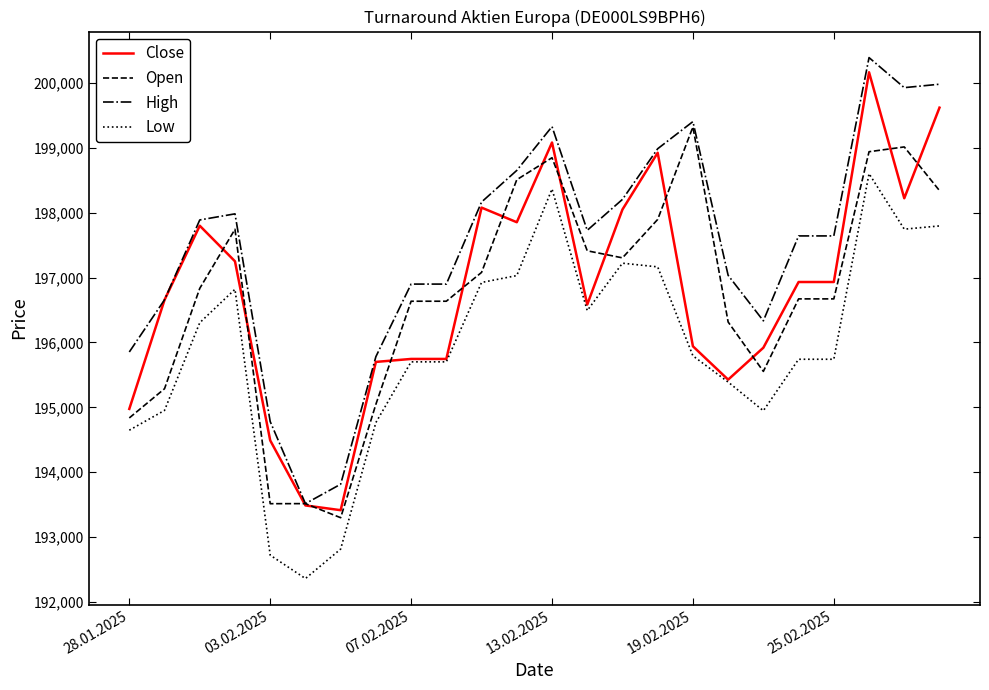

True or false: Low and High cross at least once.

False